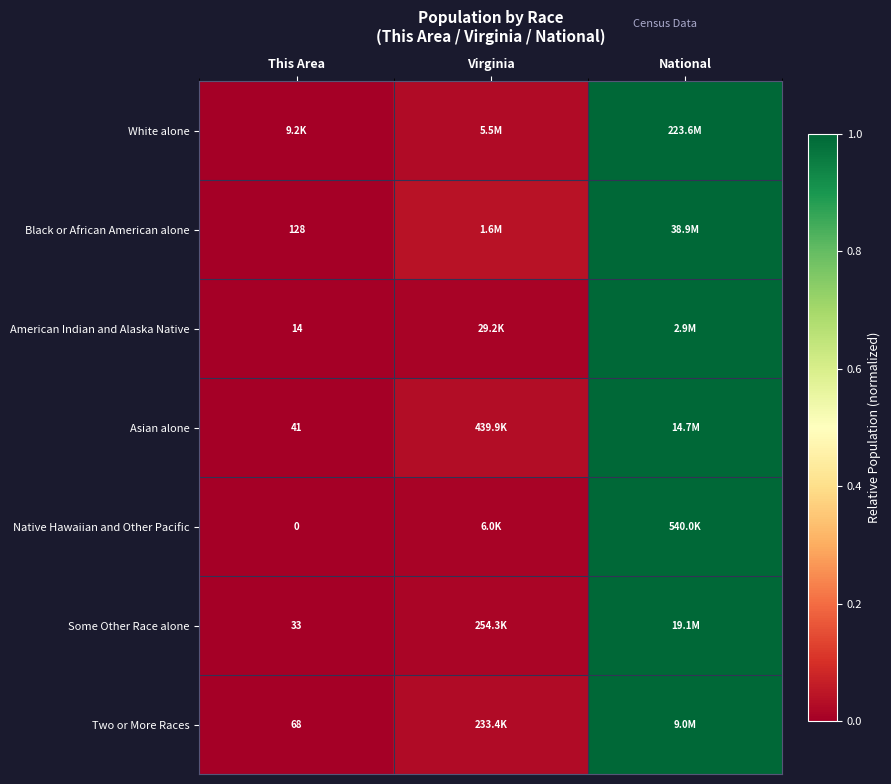

What is the approximate value of Asian alone at National?

1.0